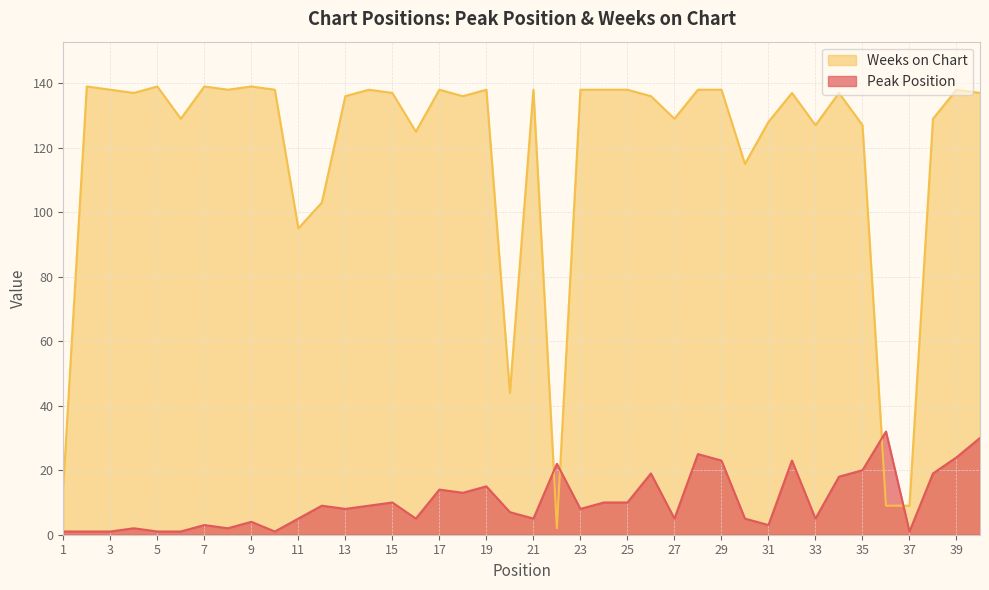

Rank the categories by Peak Position value from lowest to highest.

1, 2, 3, 5, 6, 10, 37, 4, 8, 7, 31, 9, 11, 16, 21, 27, 30, 33, 20, 13, 23, 12, 14, 15, 24, 25, 18, 17, 19, 34, 26, 38, 35, 22, 29, 32, 39, 28, 40, 36